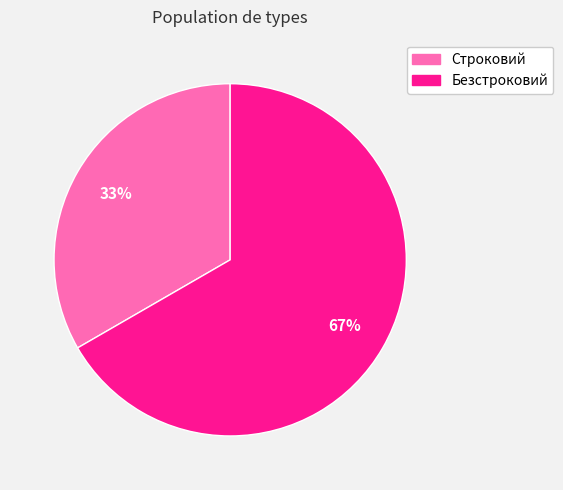

Is it true that Строковий is 33% of the pie?

True